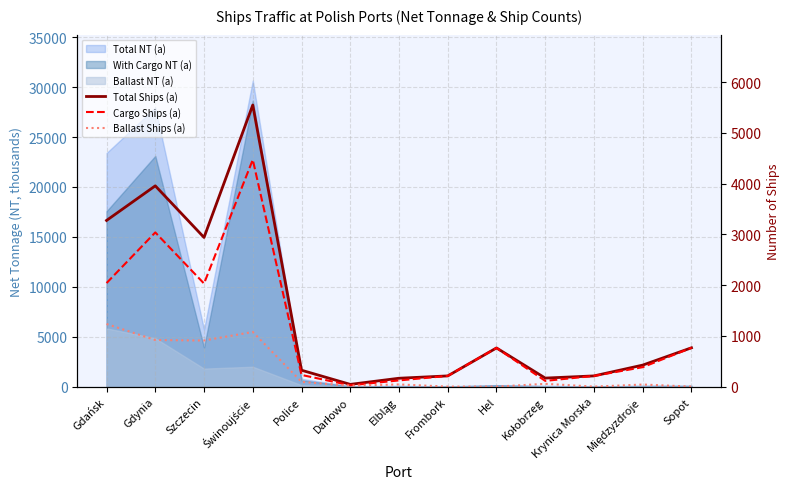

What value does the Cargo Ships (a) series have at Świnoujście, to the nearest 10?

4470